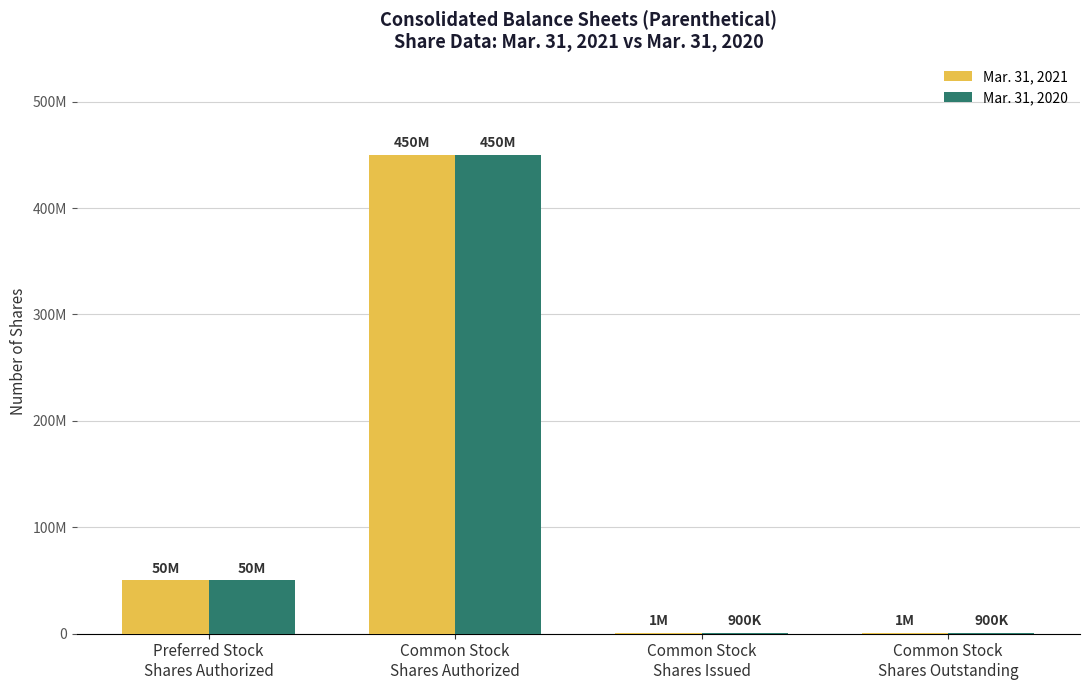

Are the bars horizontal?

No